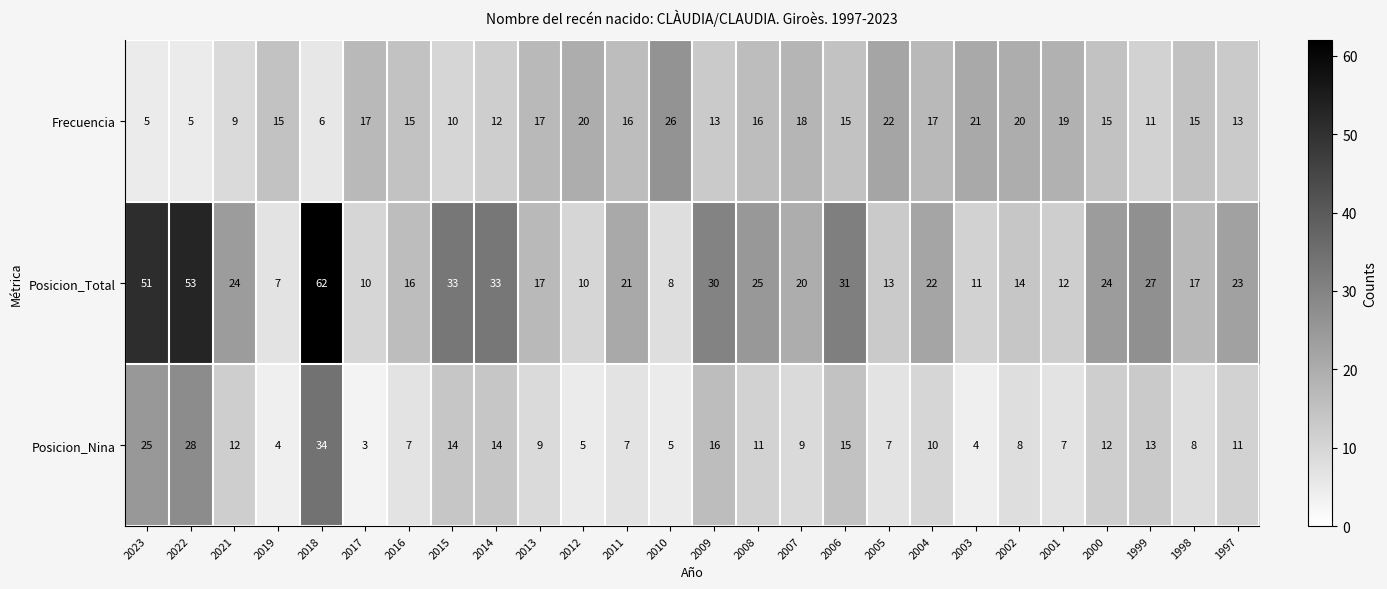

Read the Posicion_Nina value at 2006, to the nearest 10.

20